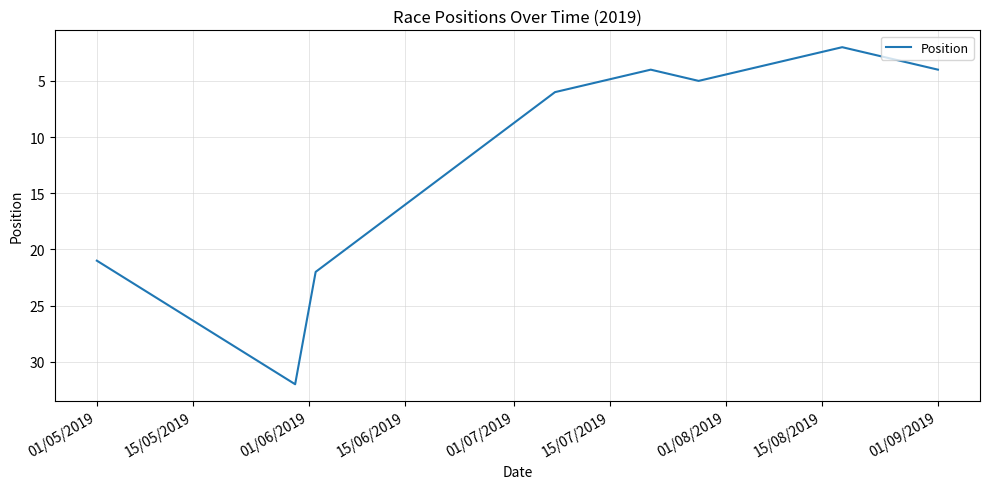

How many series are shown in this chart?

1